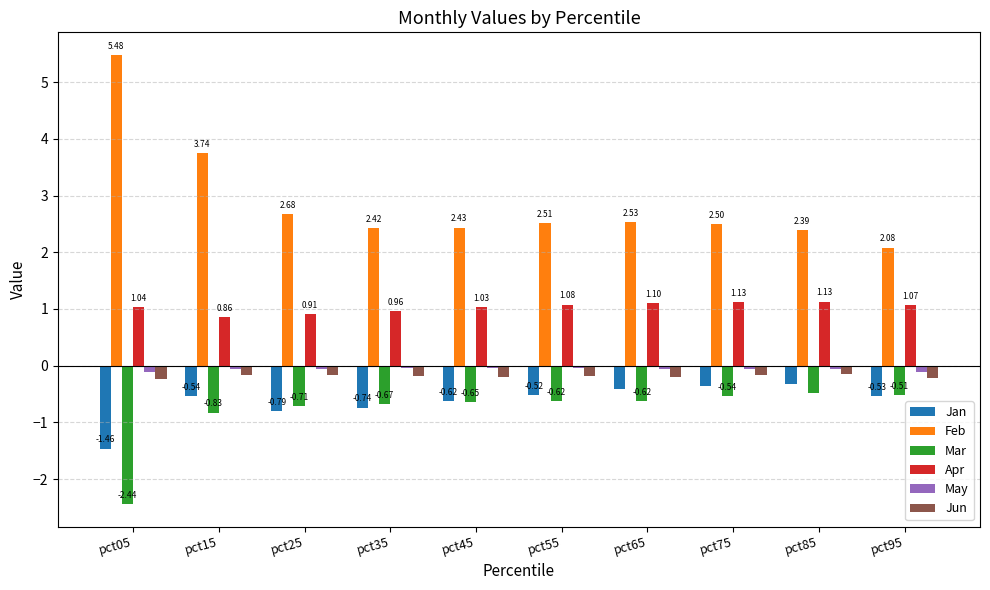

At which category is the sum across all series the highest?

pct15